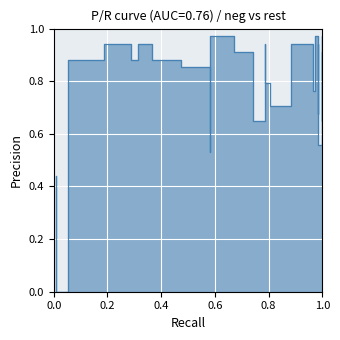

How many interior local valleys (lower than both neighbors) does the data have?

7